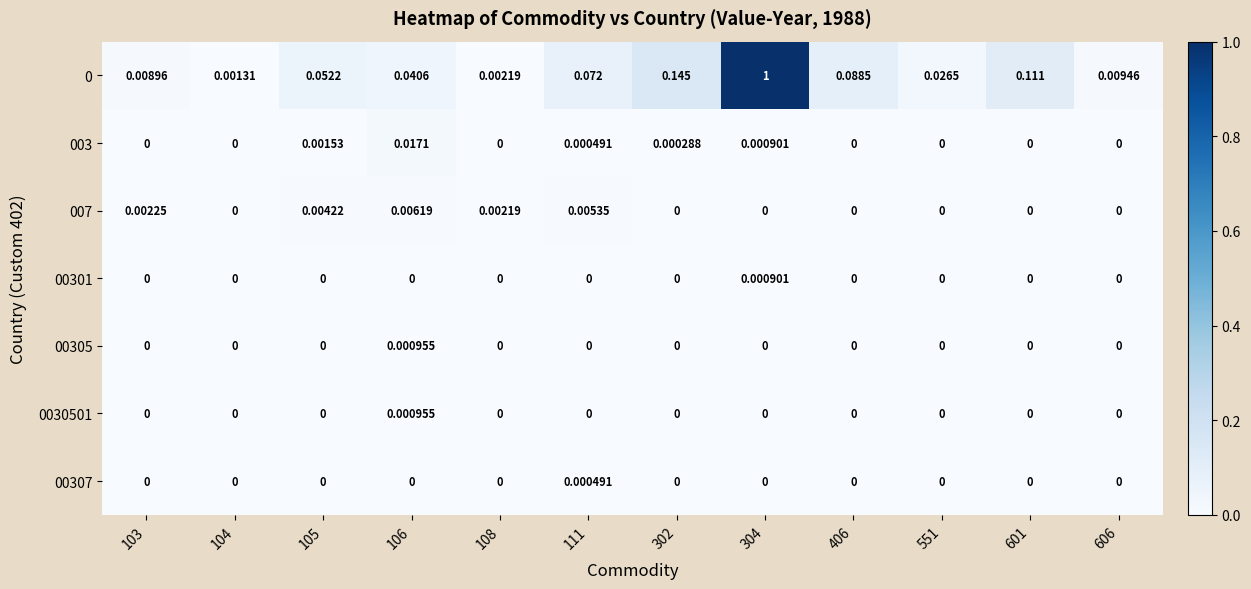

How many distinct data groups are displayed?

7